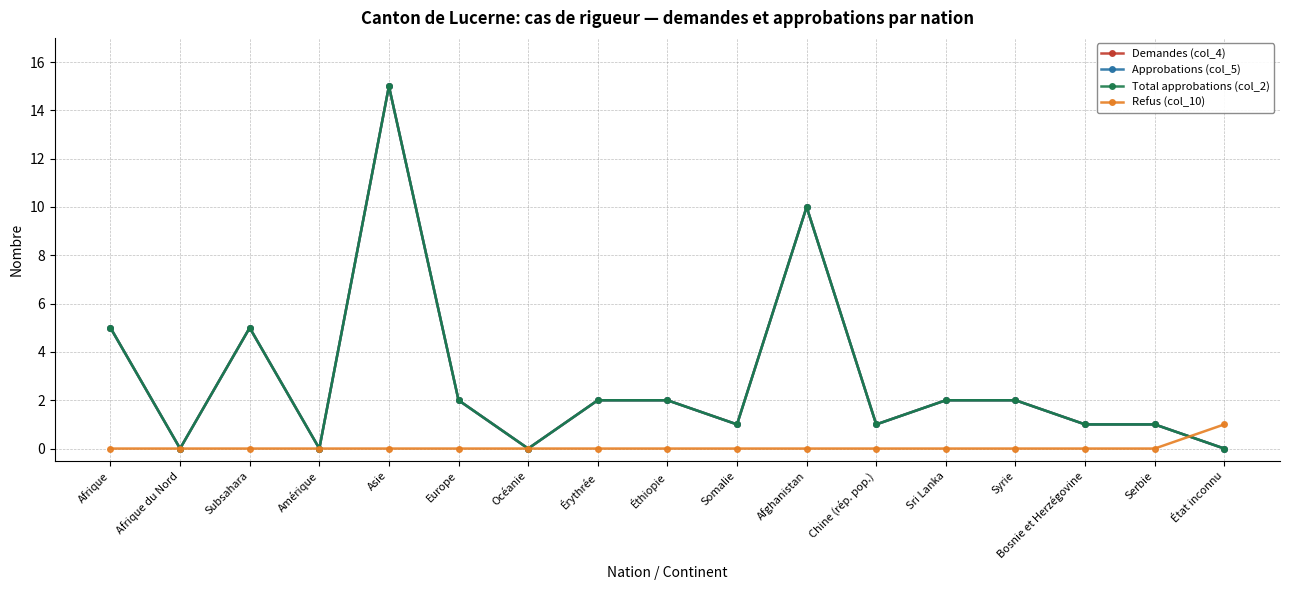

How many positive values does the Approbations (col_5) series have?

13